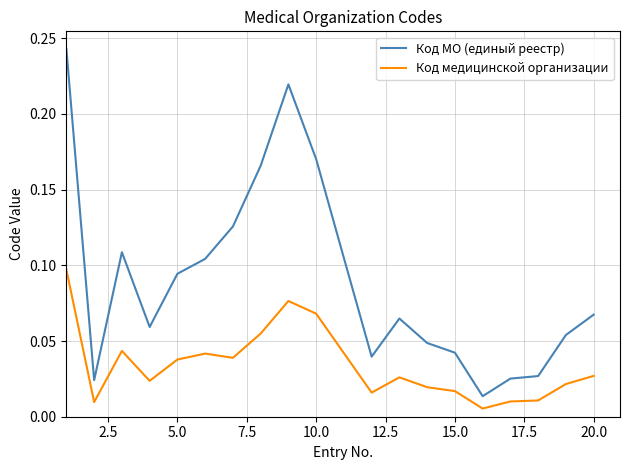

In Код МО (единый реестр), how many points are higher than both neighbors (excluding endpoints)?

3